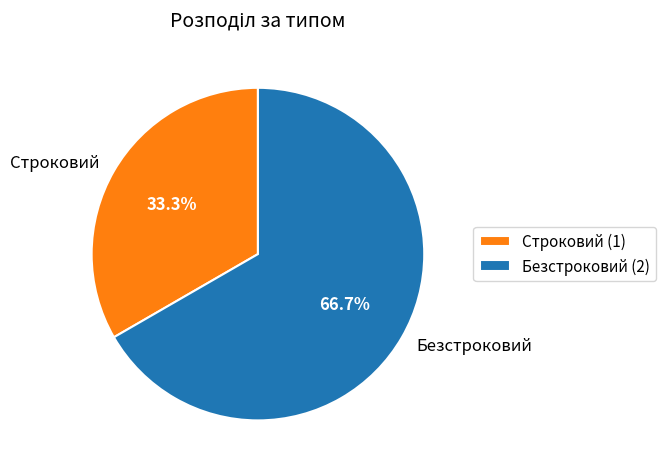

Between Строковий and Безстроковий, which is larger?

Безстроковий